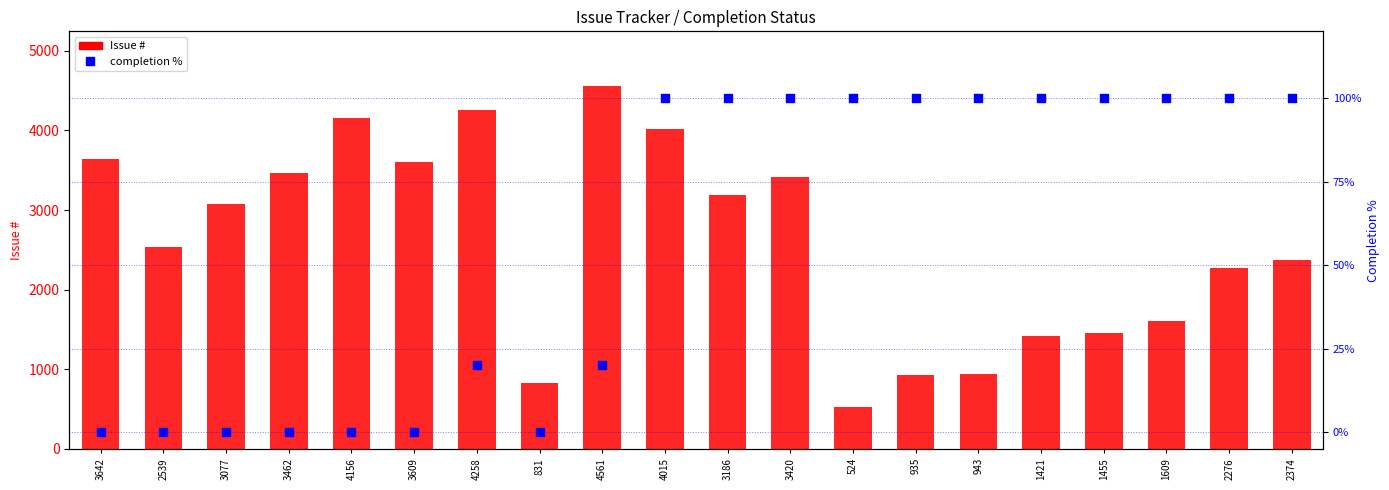

Which series has the largest Y range (max minus min)?

Issue #